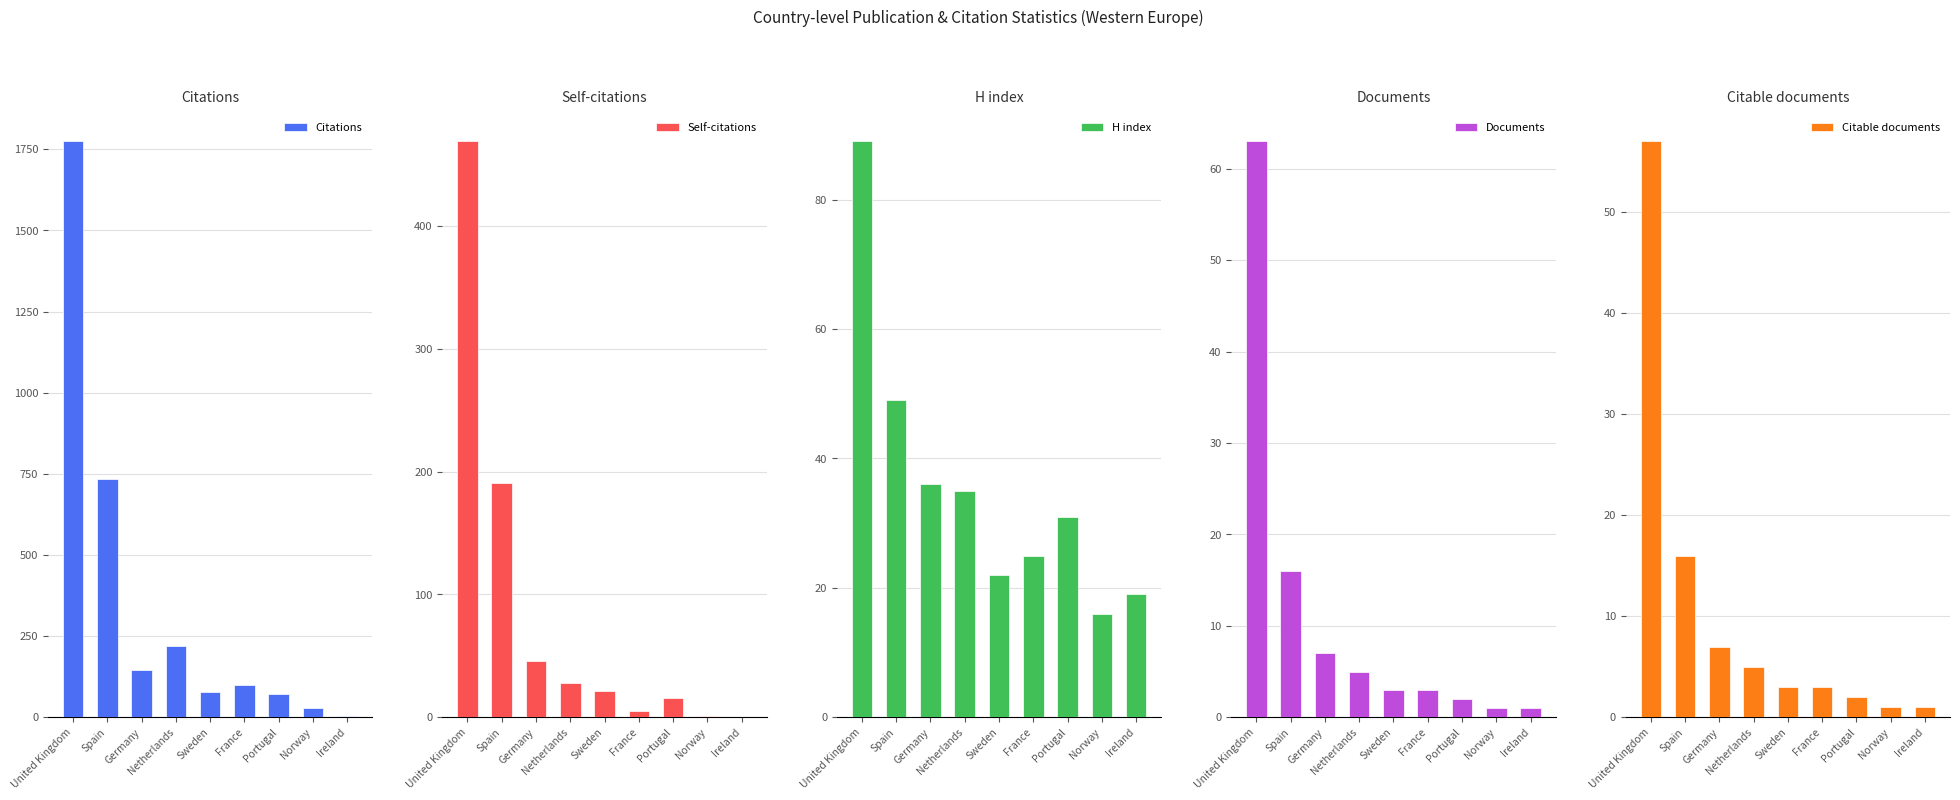

How many values in the H index series are below 31?

4